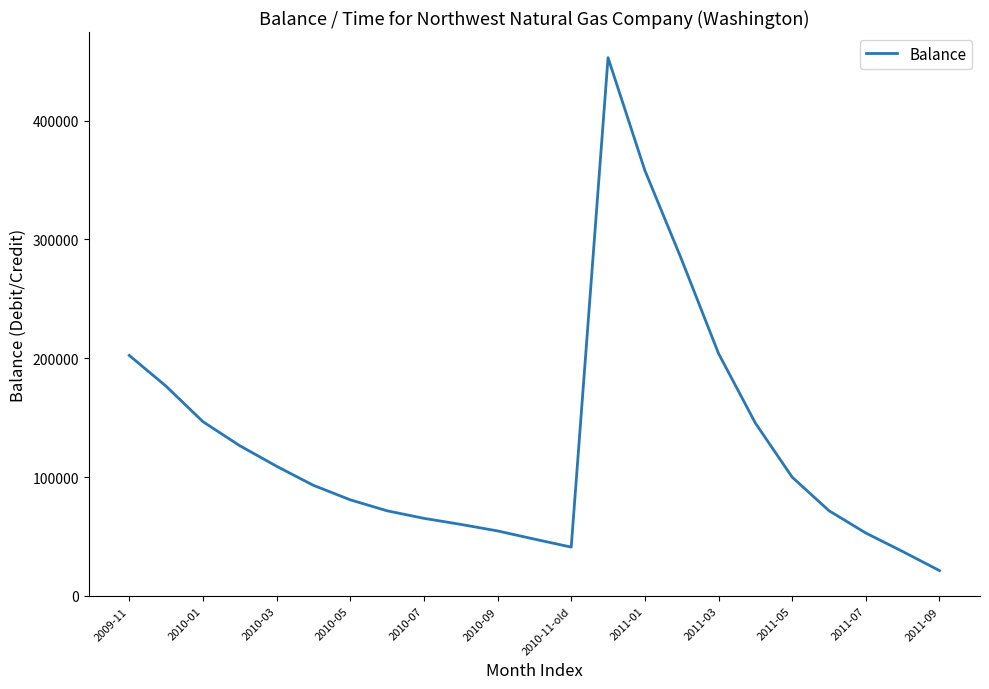

What is the smallest value displayed?

21282.6